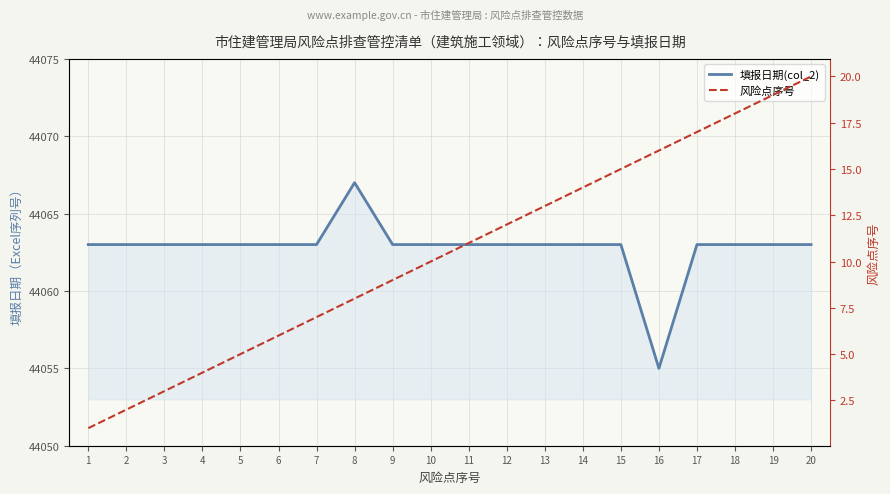

True or false: 风险点序号 and 填报日期(col_2) intersect in this chart.

False